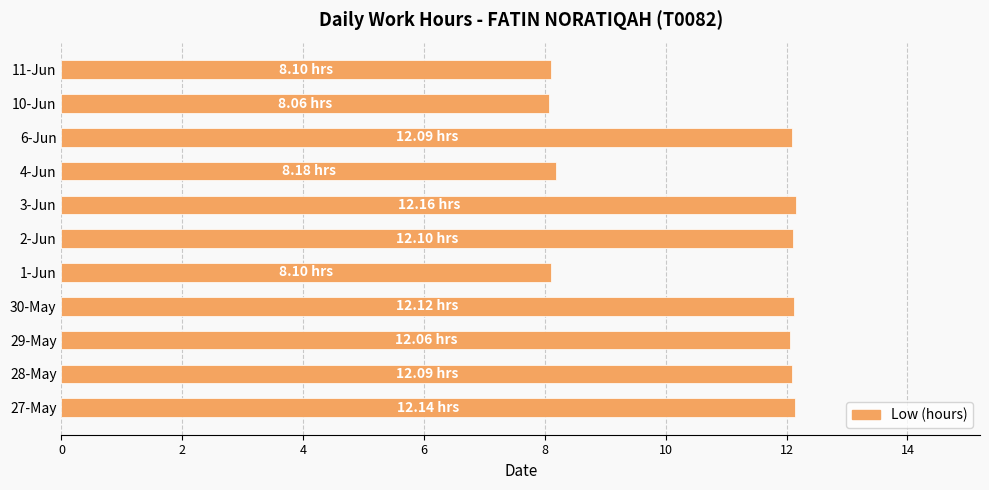

What is the sum of all values?

117.2